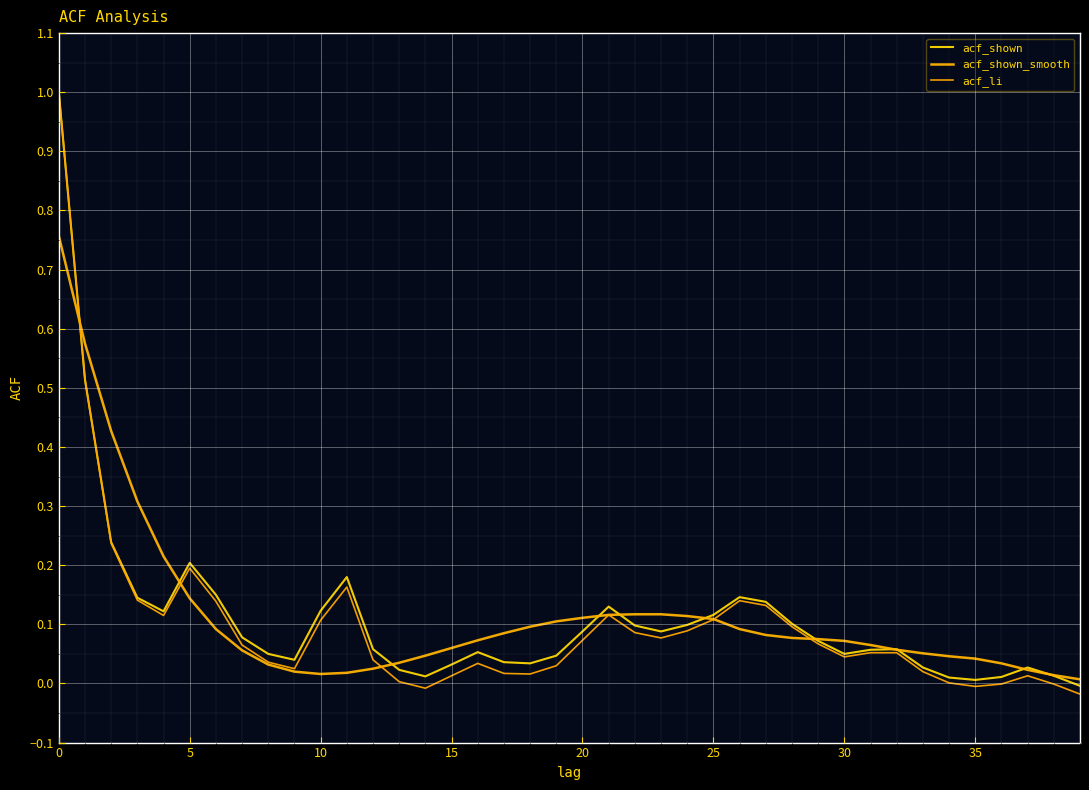

How many lines are shown in the chart?

3